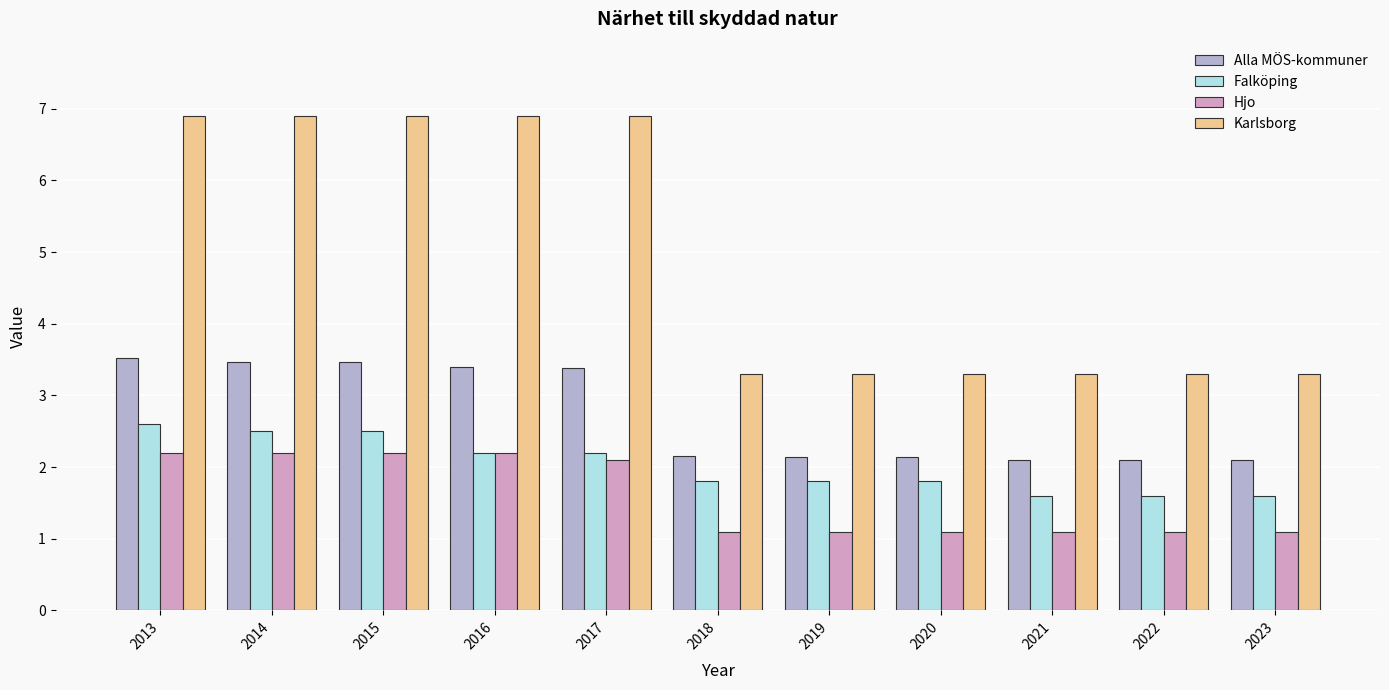

What is the value of the Falköping bar at the 4th from the left?

2.2